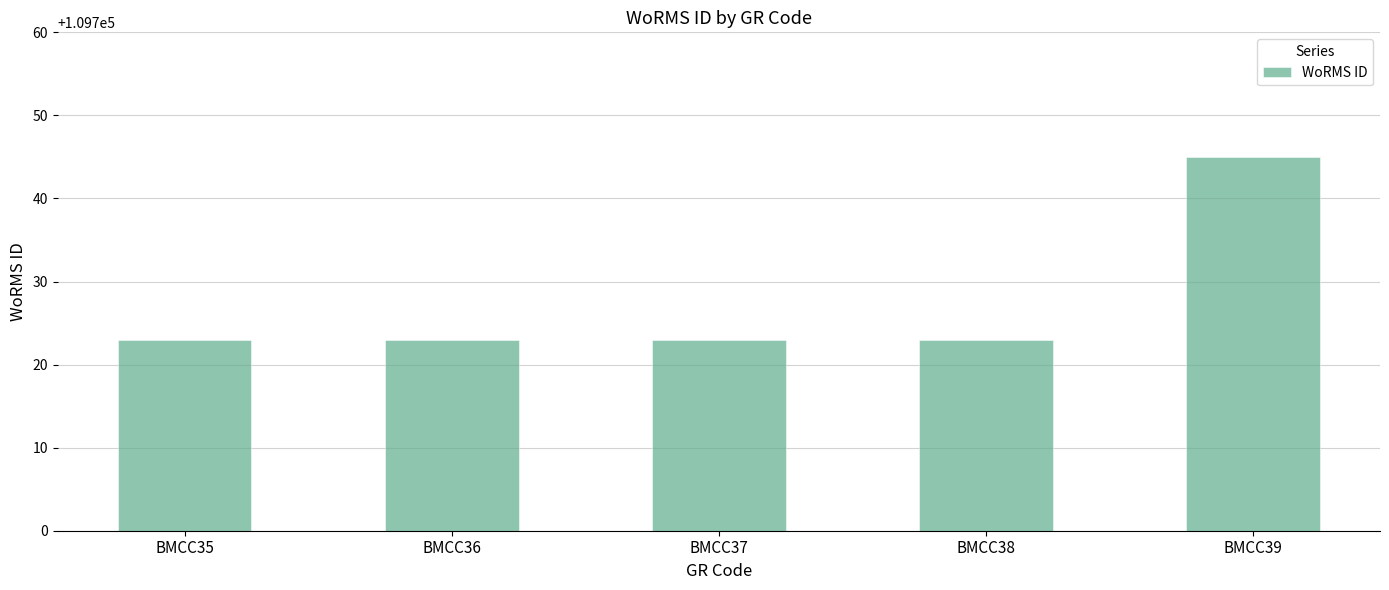

True or false: the data shows 109723 at BMCC35.

True